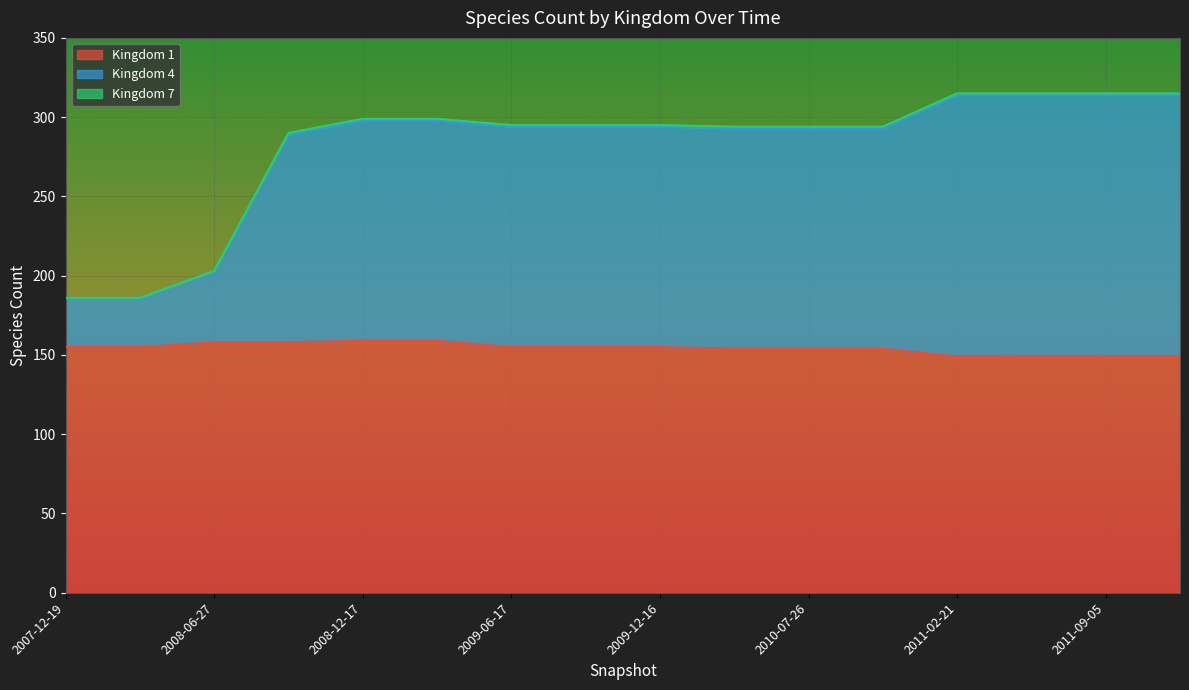

At which label does 1 first exceed 155?

2008-06-27